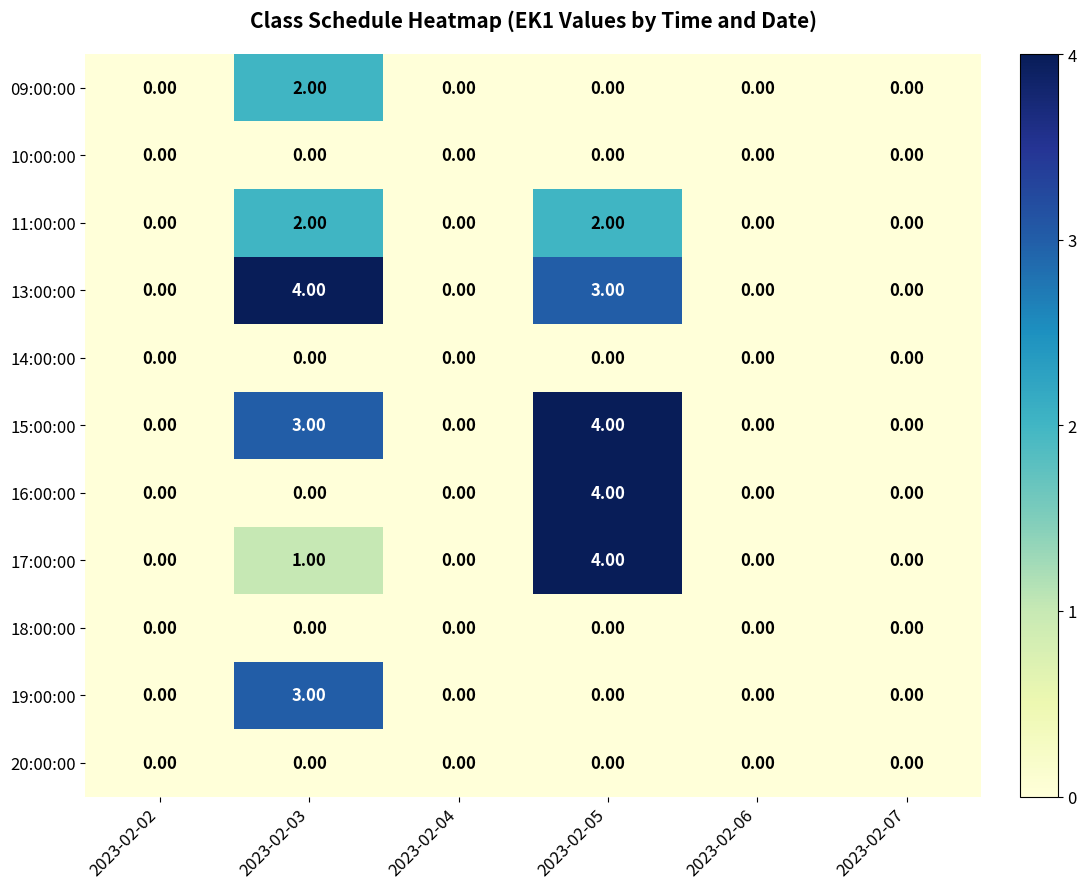

How many distinct data groups are displayed?

11